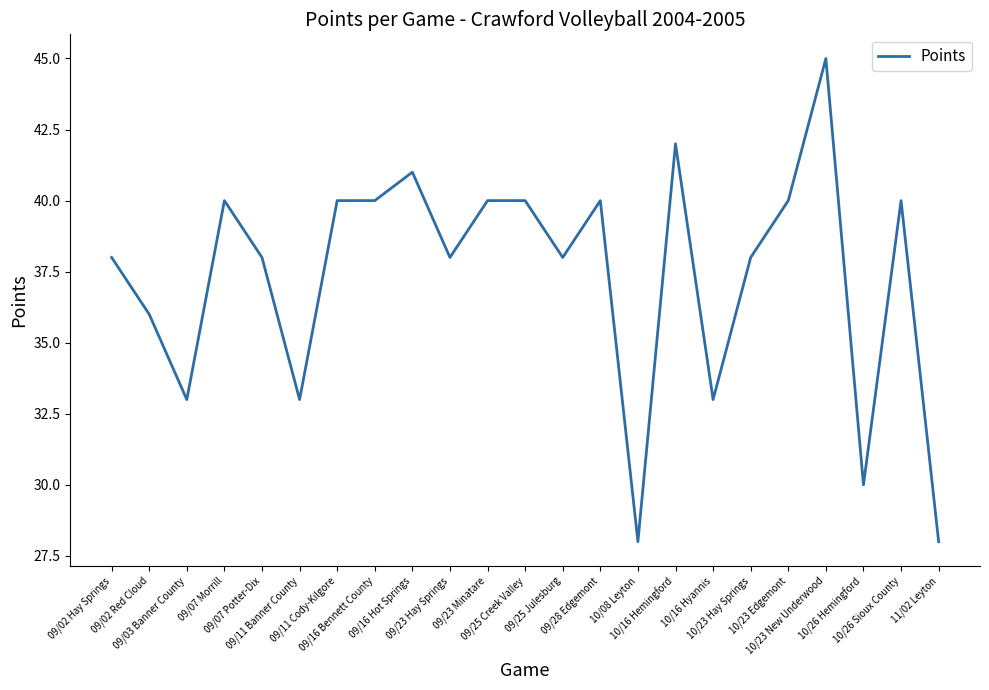

What is the difference between the maximum and minimum values?

17